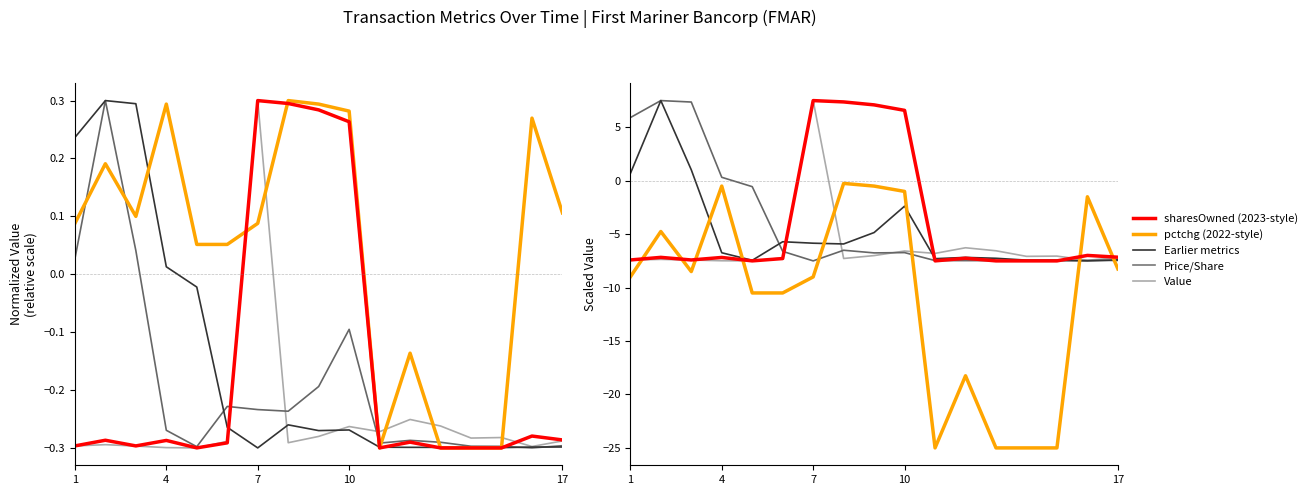

What is the value of the transactionShares point at the 7th from the left?

7.5